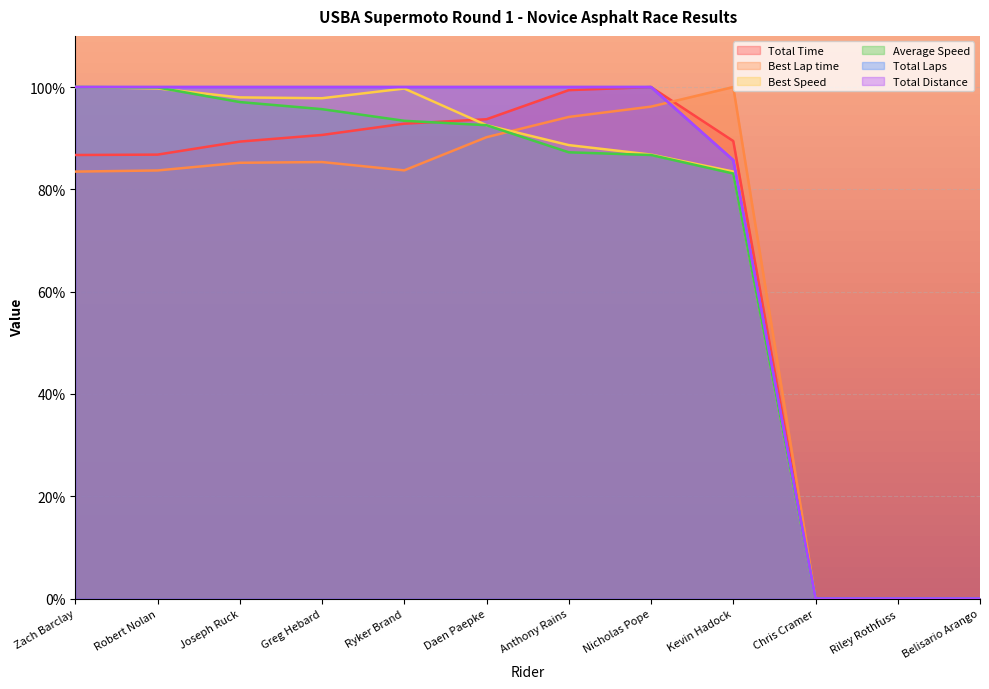

Reading left to right, list all the values displayed in this chart.

Total Time: Zach Barclay=86.7	Robert Nolan=86.8	Joseph Ruck=89.3	Greg Hebard=90.6	Ryker Brand=92.8	Daen Paepke=93.7	Anthony Rains=99.4	Nicholas Pope=100.0	Kevin Hadock=89.4	Chris Cramer=0.0	Riley Rothfuss=0.0	Belisario Arango=0.0
Best Lap time: Zach Barclay=83.5	Robert Nolan=83.7	Joseph Ruck=85.2	Greg Hebard=85.3	Ryker Brand=83.7	Daen Paepke=90.2	Anthony Rains=94.2	Nicholas Pope=96.2	Kevin Hadock=100.0	Chris Cramer=0.0	Riley Rothfuss=0.0	Belisario Arango=0.0
Best Speed: Zach Barclay=100.0	Robert Nolan=99.7	Joseph Ruck=98.0	Greg Hebard=97.8	Ryker Brand=99.7	Daen Paepke=92.5	Anthony Rains=88.6	Nicholas Pope=86.8	Kevin Hadock=83.5	Chris Cramer=0.0	Riley Rothfuss=0.0	Belisario Arango=0.0
Average Speed: Zach Barclay=100.0	Robert Nolan=99.9	Joseph Ruck=97.1	Greg Hebard=95.7	Ryker Brand=93.4	Daen Paepke=92.5	Anthony Rains=87.2	Nicholas Pope=86.7	Kevin Hadock=83.1	Chris Cramer=0.0	Riley Rothfuss=0.0	Belisario Arango=0.0
Total Laps: Zach Barclay=100.0	Robert Nolan=100.0	Joseph Ruck=100.0	Greg Hebard=100.0	Ryker Brand=100.0	Daen Paepke=100.0	Anthony Rains=100.0	Nicholas Pope=100.0	Kevin Hadock=85.7	Chris Cramer=0.0	Riley Rothfuss=0.0	Belisario Arango=0.0
Total Distance: Zach Barclay=100.0	Robert Nolan=100.0	Joseph Ruck=100.0	Greg Hebard=100.0	Ryker Brand=100.0	Daen Paepke=100.0	Anthony Rains=100.0	Nicholas Pope=100.0	Kevin Hadock=85.7	Chris Cramer=0.0	Riley Rothfuss=0.0	Belisario Arango=0.0